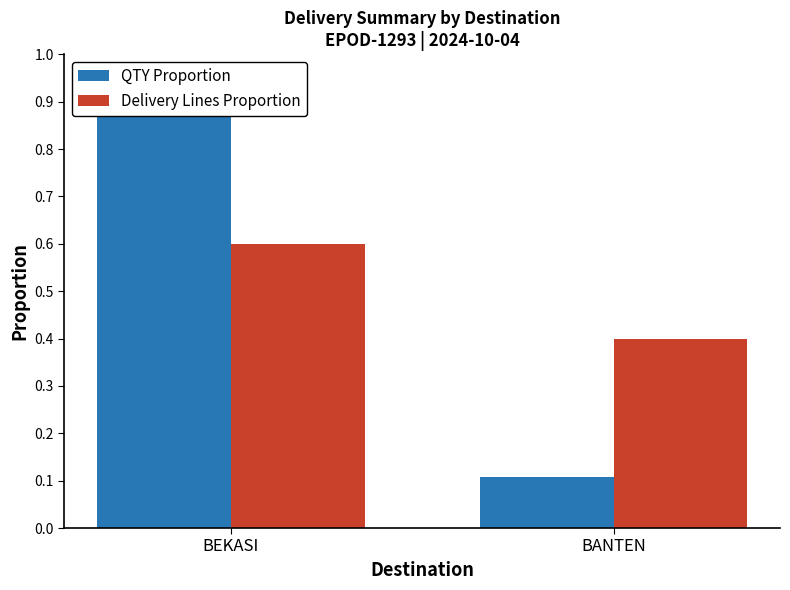

What is the difference between the highest and lowest values at BANTEN?

0.3